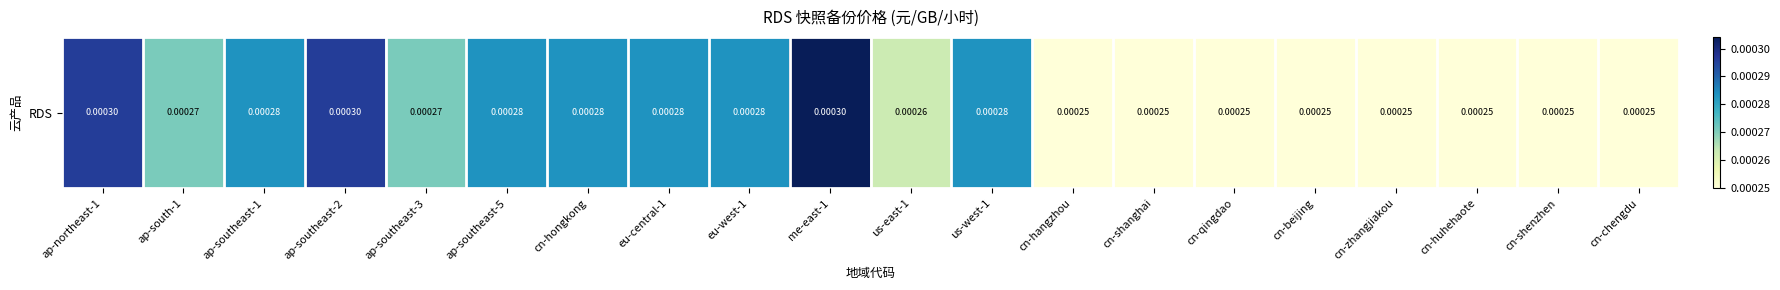

Reading left to right, extract all data points from this chart.

ap-northeast-1=0.0	ap-south-1=0.0	ap-southeast-1=0.0	ap-southeast-2=0.0	ap-southeast-3=0.0	ap-southeast-5=0.0	cn-hongkong=0.0	eu-central-1=0.0	eu-west-1=0.0	me-east-1=0.0	us-east-1=0.0	us-west-1=0.0	cn-hangzhou=0.0	cn-shanghai=0.0	cn-qingdao=0.0	cn-beijing=0.0	cn-zhangjiakou=0.0	cn-huhehaote=0.0	cn-shenzhen=0.0	cn-chengdu=0.0